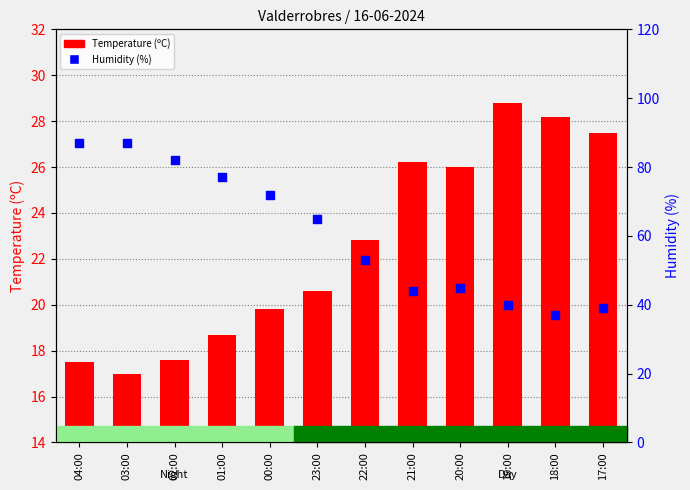

Which series reaches the maximum Y coordinate?

Humidity (%)